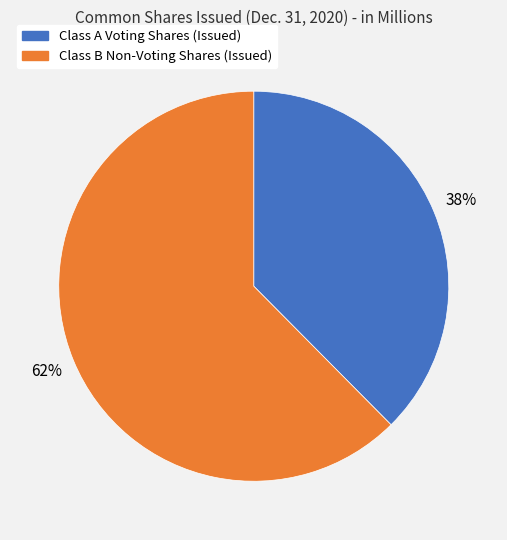

Rank the categories by value from lowest to highest.

Class A Voting Shares (Issued), Class B Non-Voting Shares (Issued)